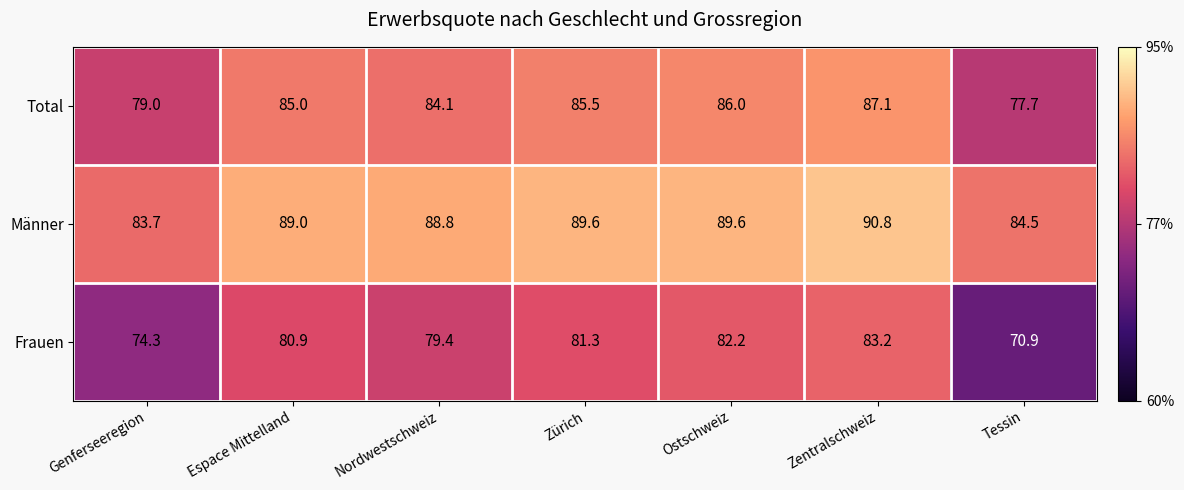

At which category is the sum across all series the highest?

Zentralschweiz